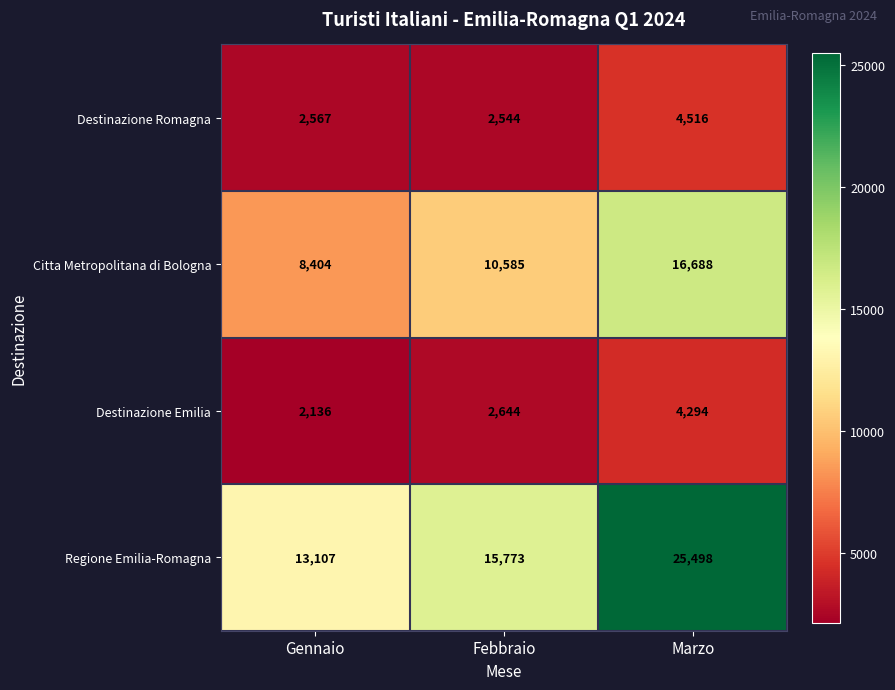

At how many categories does at least one series exceed 6630?

3